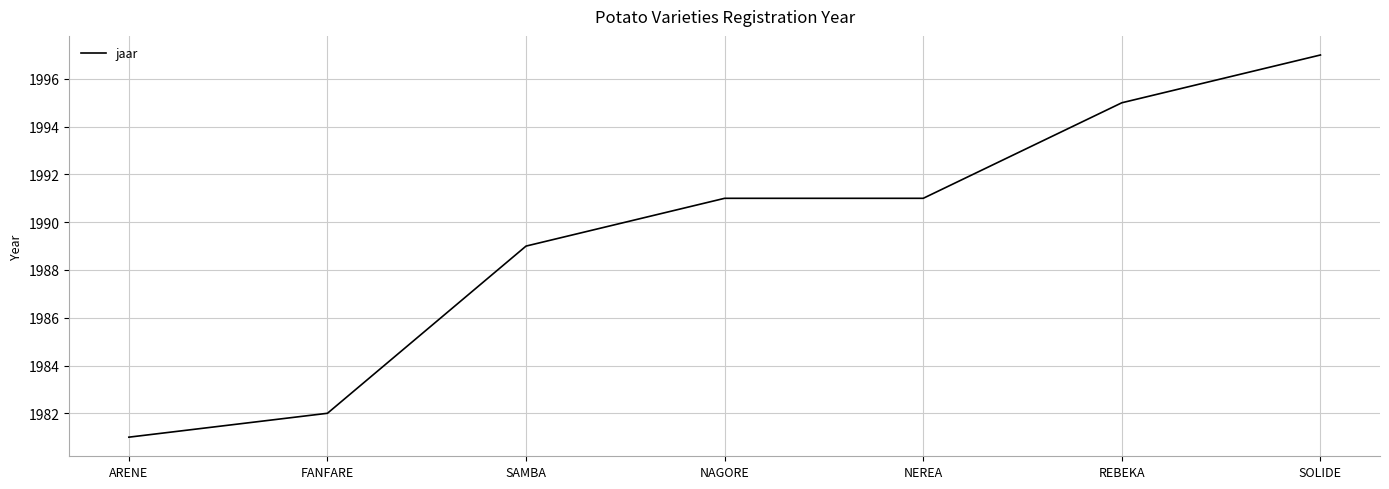

What is the sum of all values?

13926